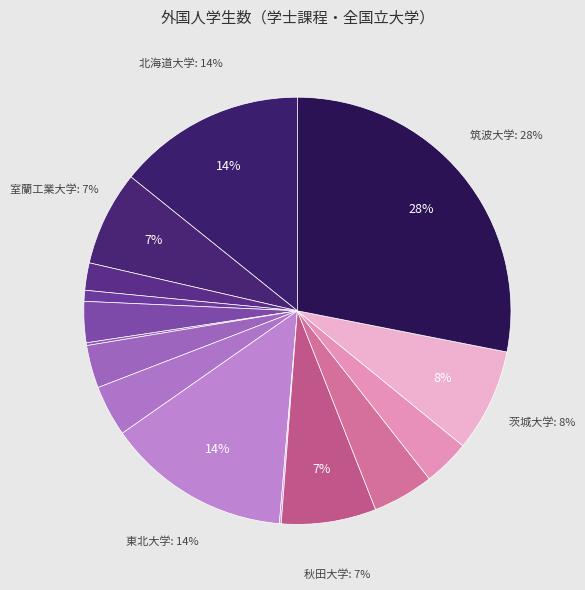

What is the largest slice in the pie chart?

筑波大学